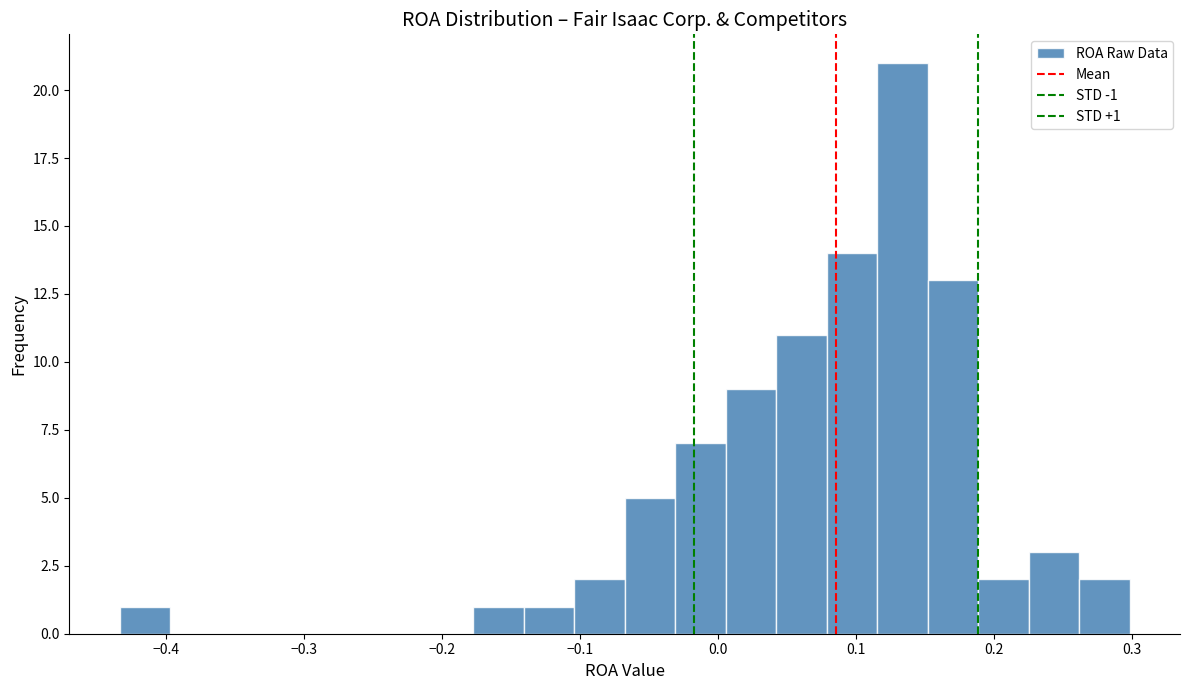

Read against the x-axis, roughly where is the centre of the tallest bar?

0.13